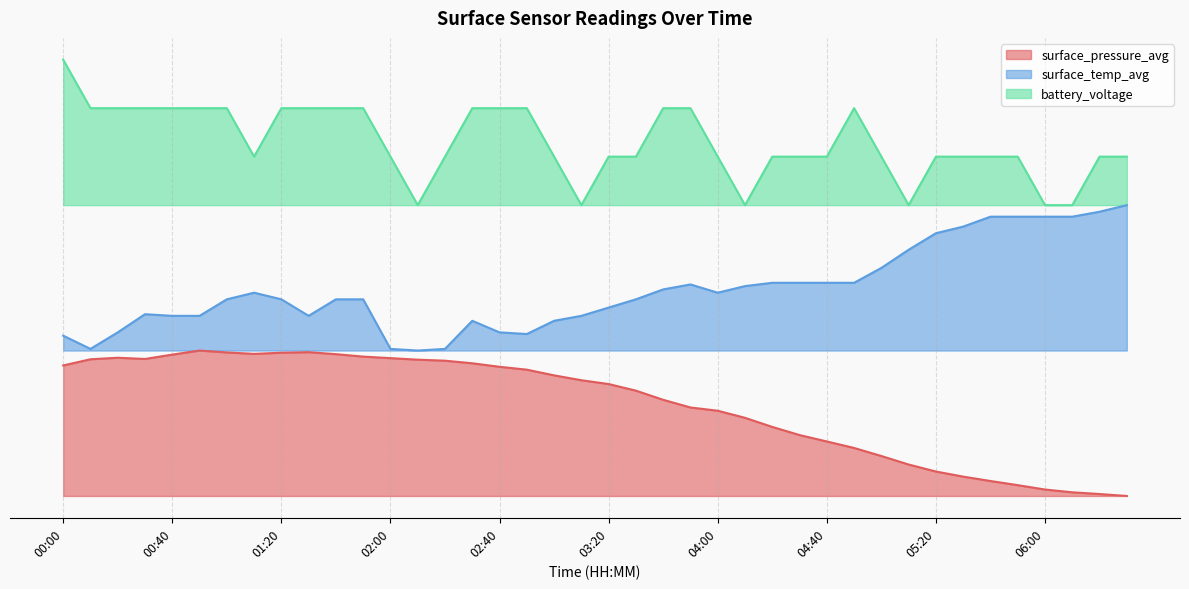

In surface_pressure_avg, how many points are higher than both neighbors (excluding endpoints)?

3